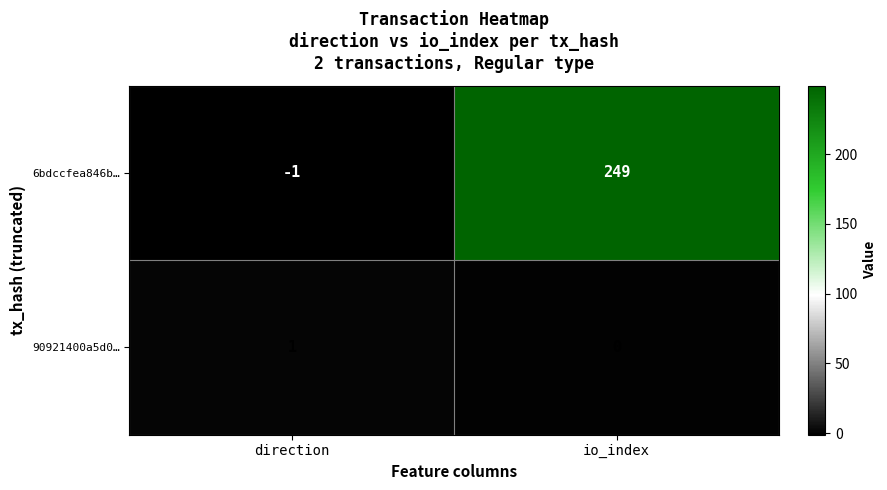

At which category does the chart reach its peak across all series?

io_index